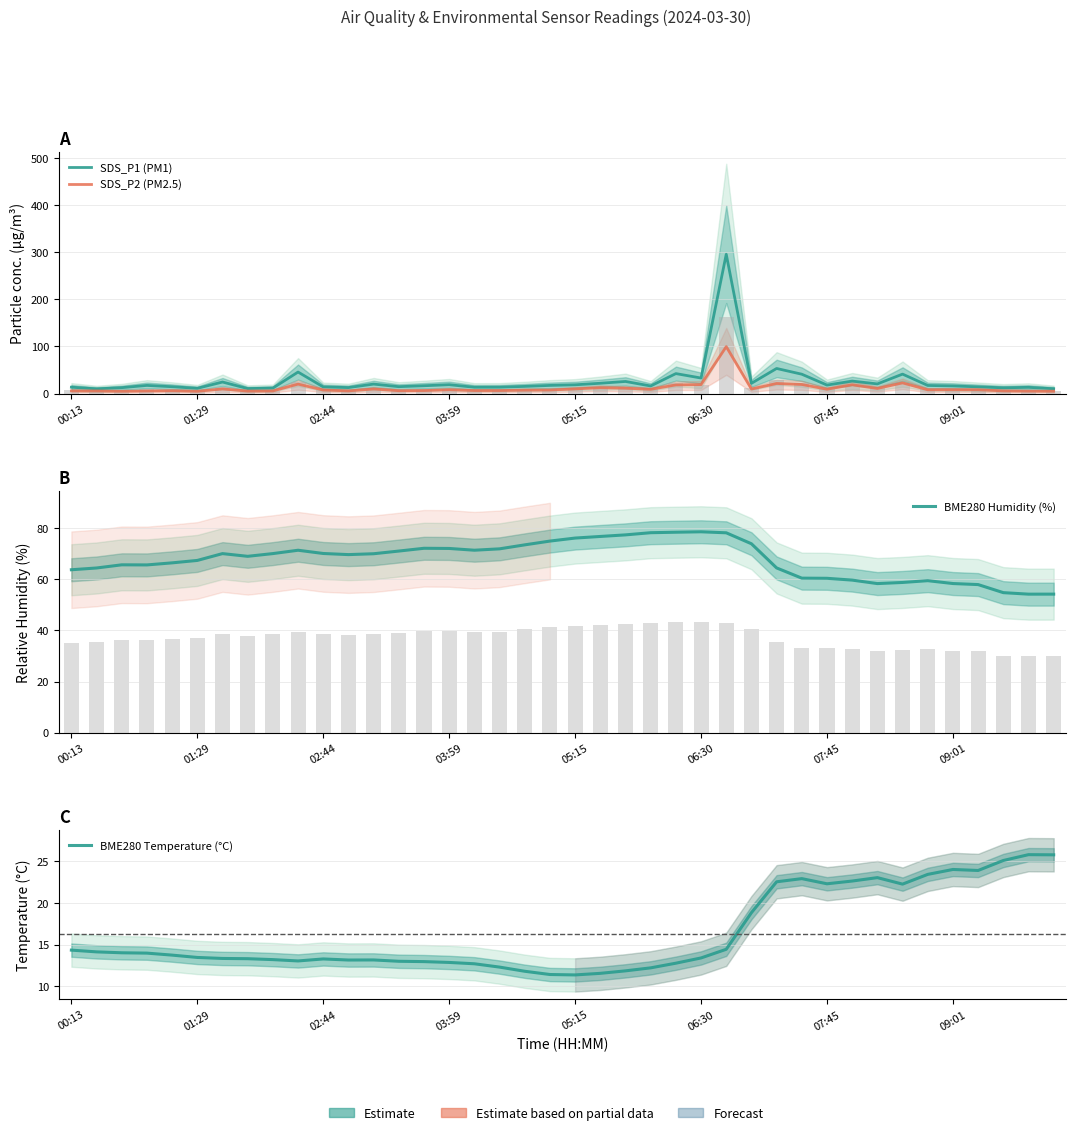

The value of SDS_P2 (PM2.5) at 19 is 12.8. True or false?

False